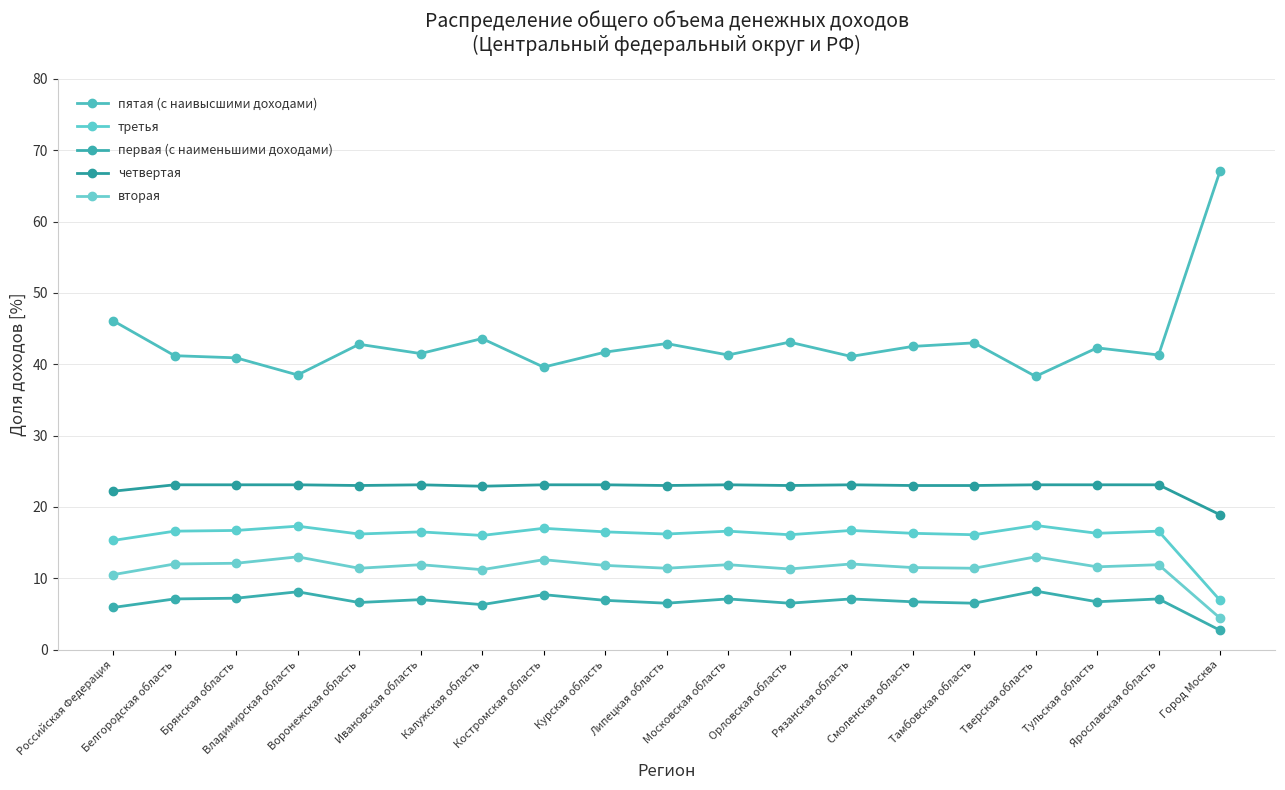

At which label does четвертая reach its peak?

Белгородская область